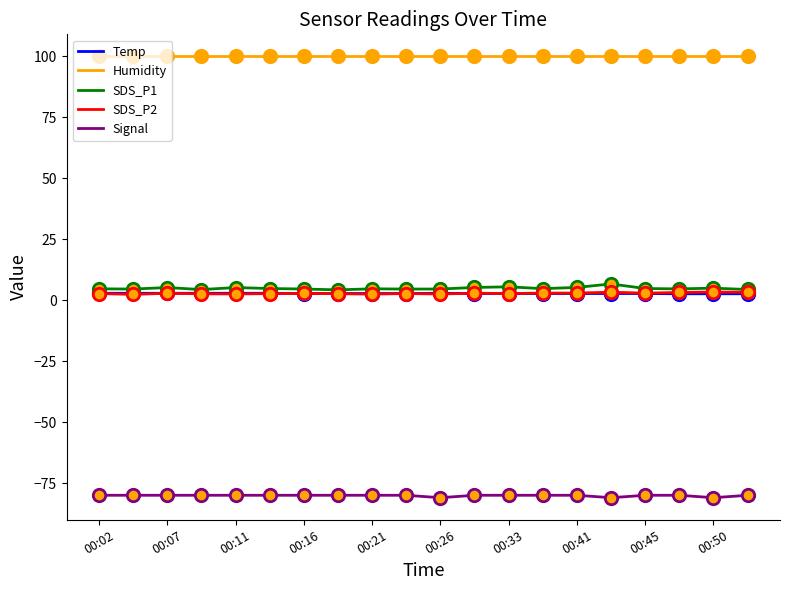

Which series has the largest total across all categories?

Humidity